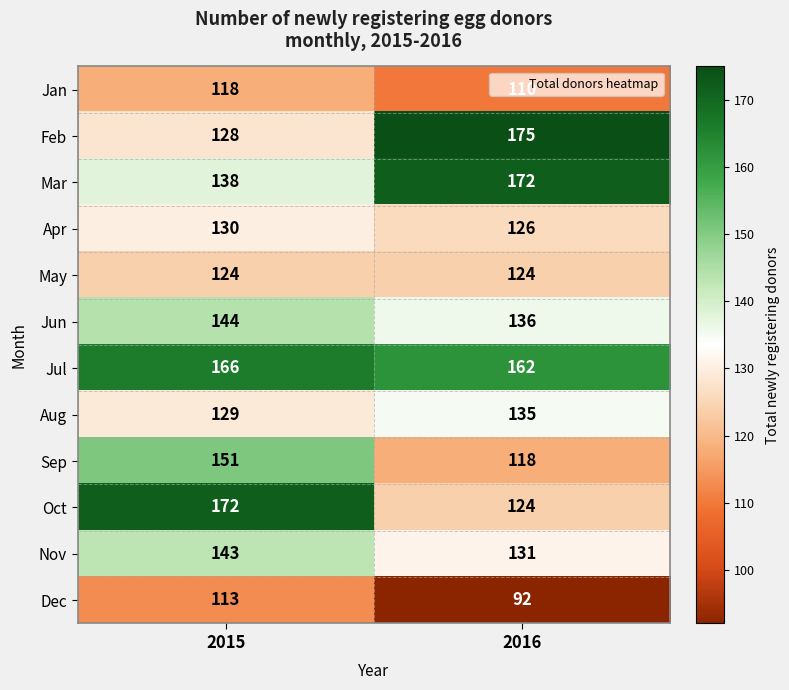

Which series has the widest spread of values?

Oct